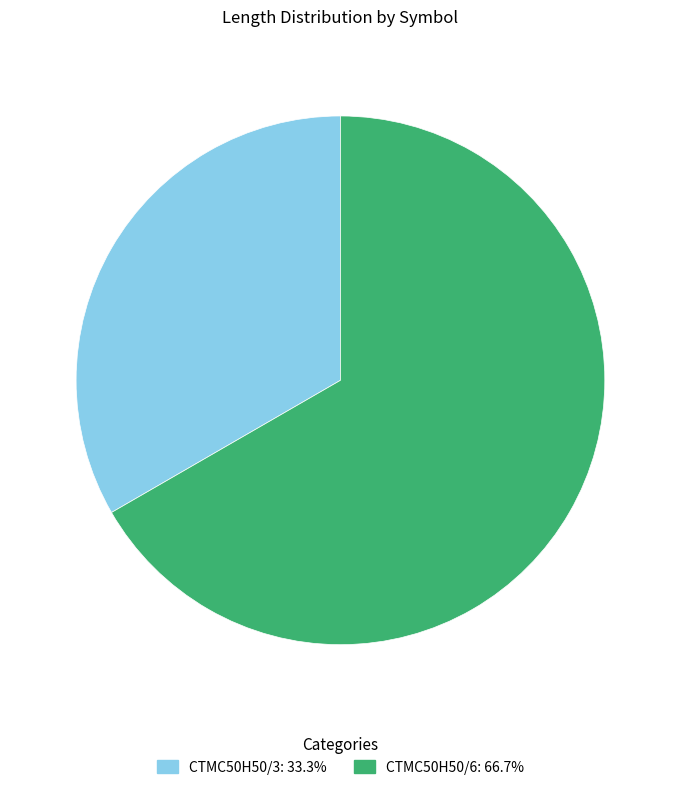

How many slices are in this pie chart?

2